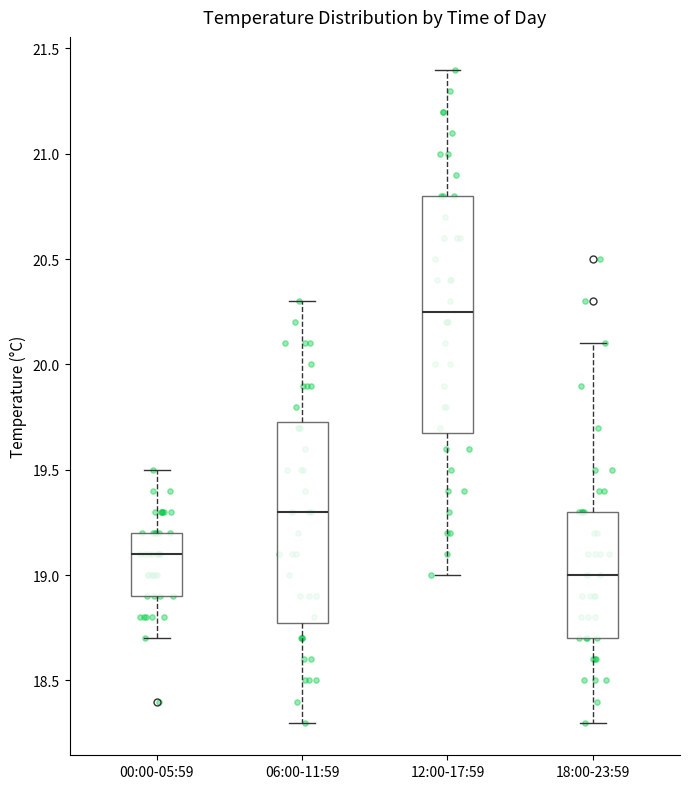

Comparing the boxes themselves (not the whiskers), which one is the tallest?

12:00-17:59